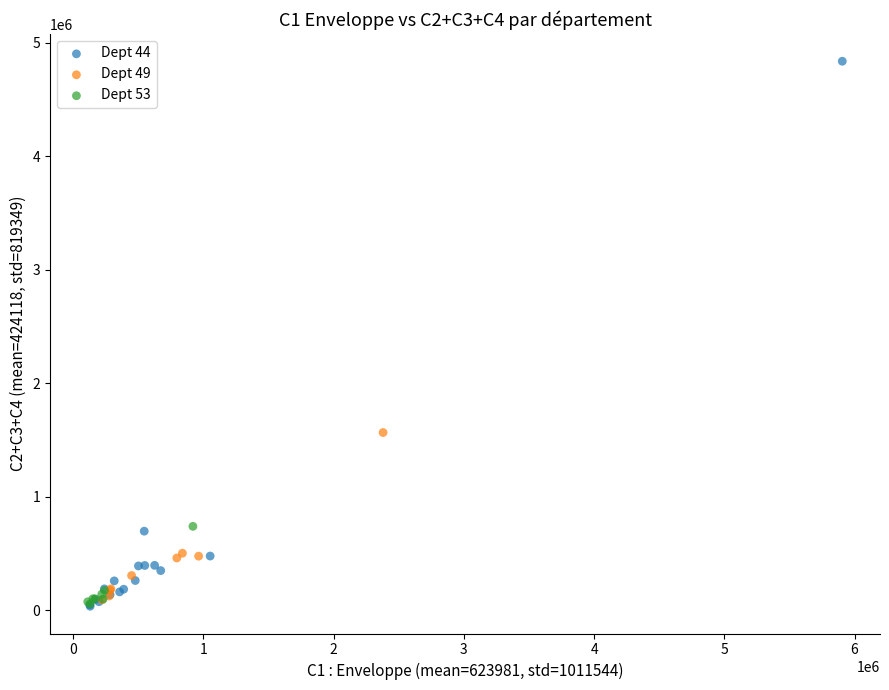

Which series contains the highest Y value?

Dept 44